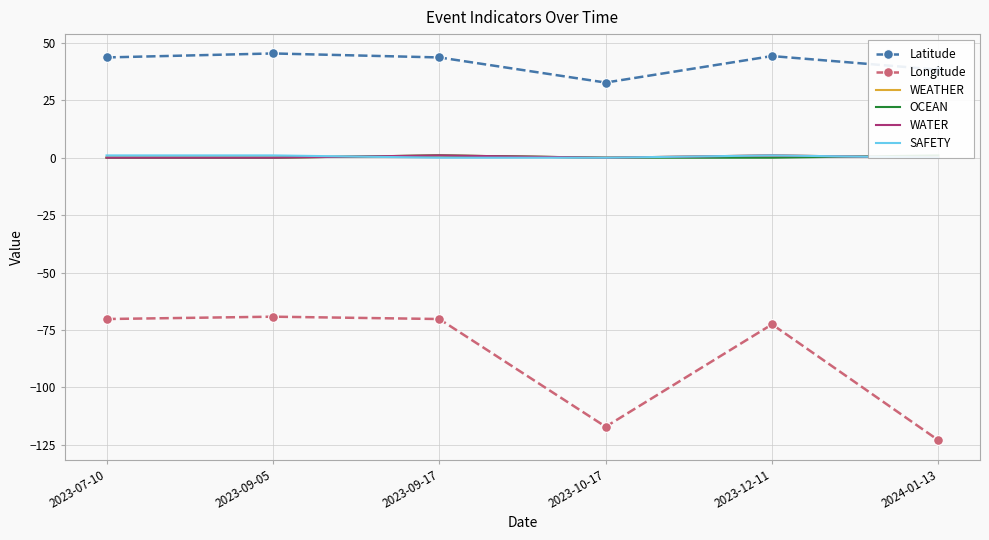

At how many categories does at least one series exceed 44?

2